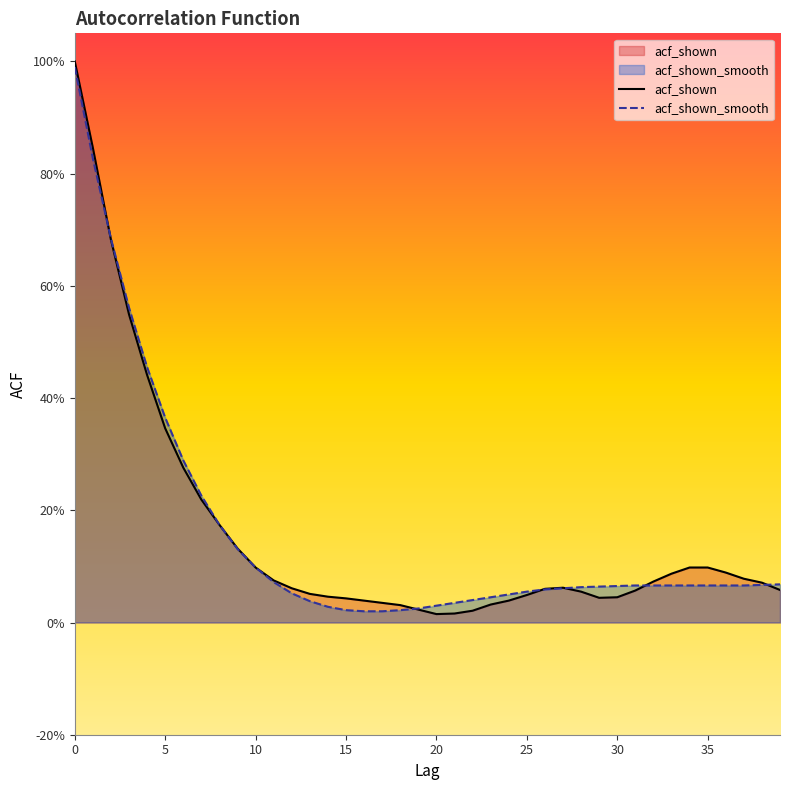

Does the chart have visible grid lines?

No